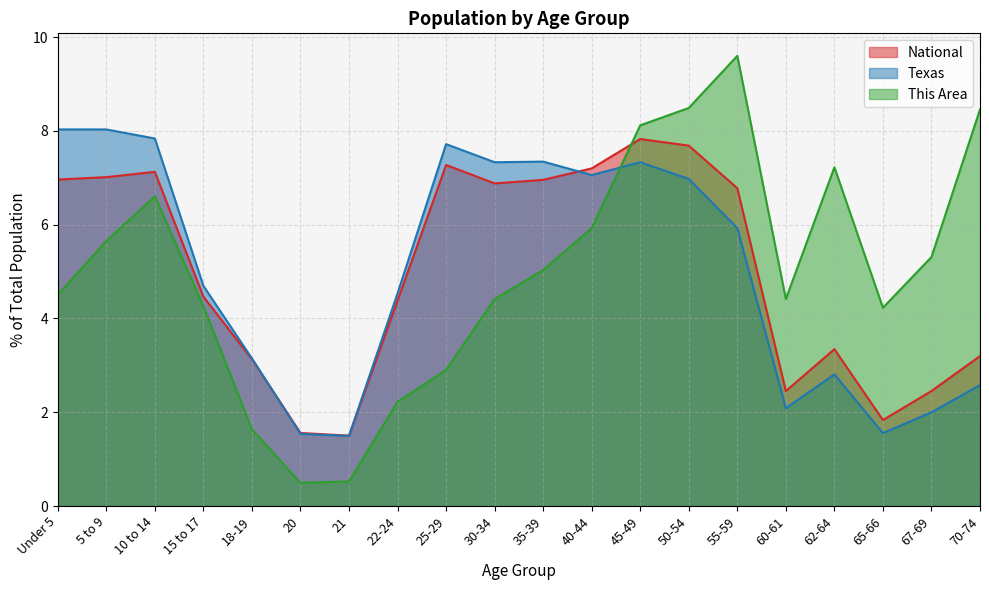

What is the smallest value displayed?

0.5